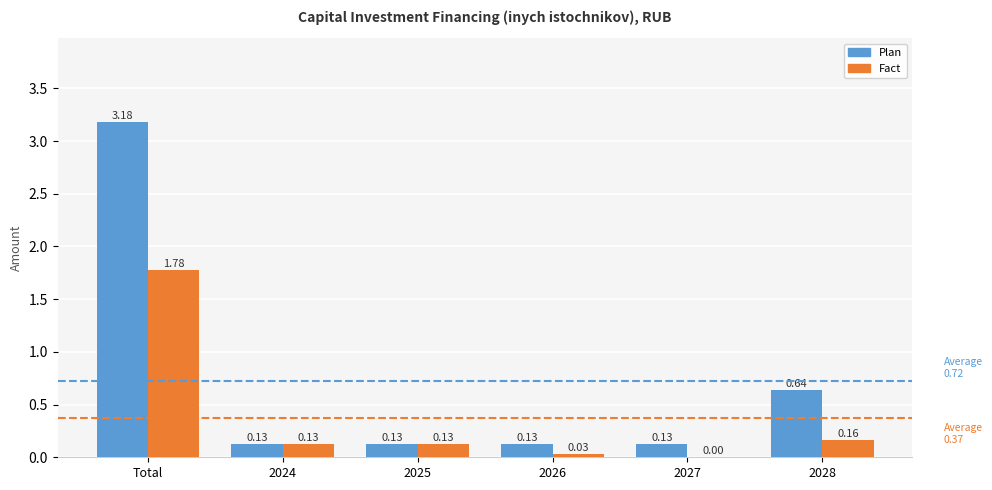

Does the chart contain stacked bars?

No